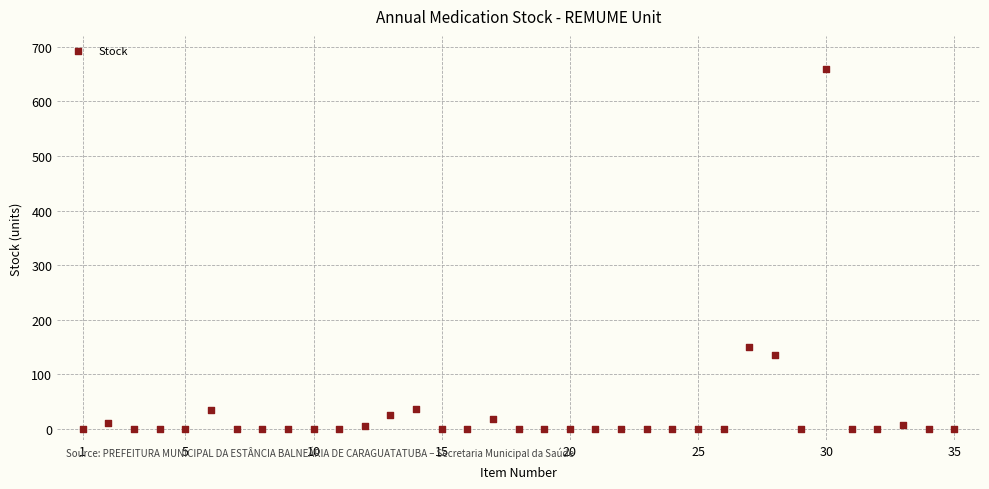

What Y value in the scatter plot is closest to 330?

150